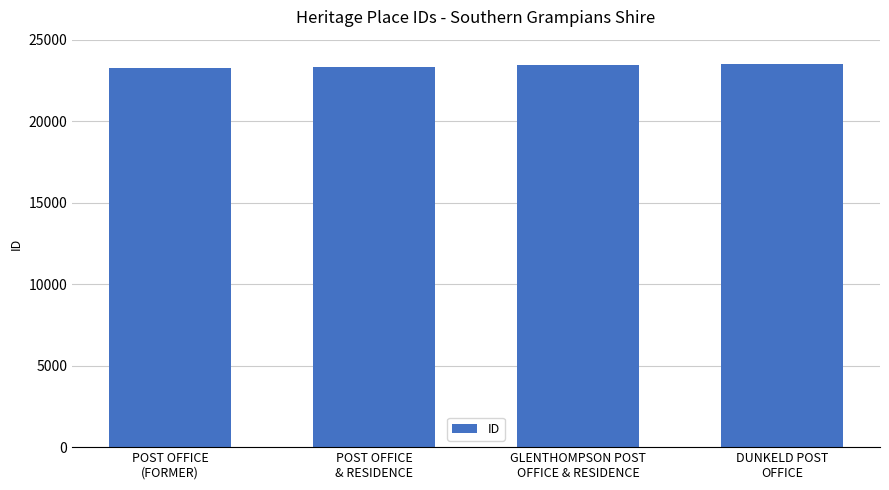

What is the change in value from GLENTHOMPSON POST
OFFICE & RESIDENCE to DUNKELD POST
OFFICE?

+86